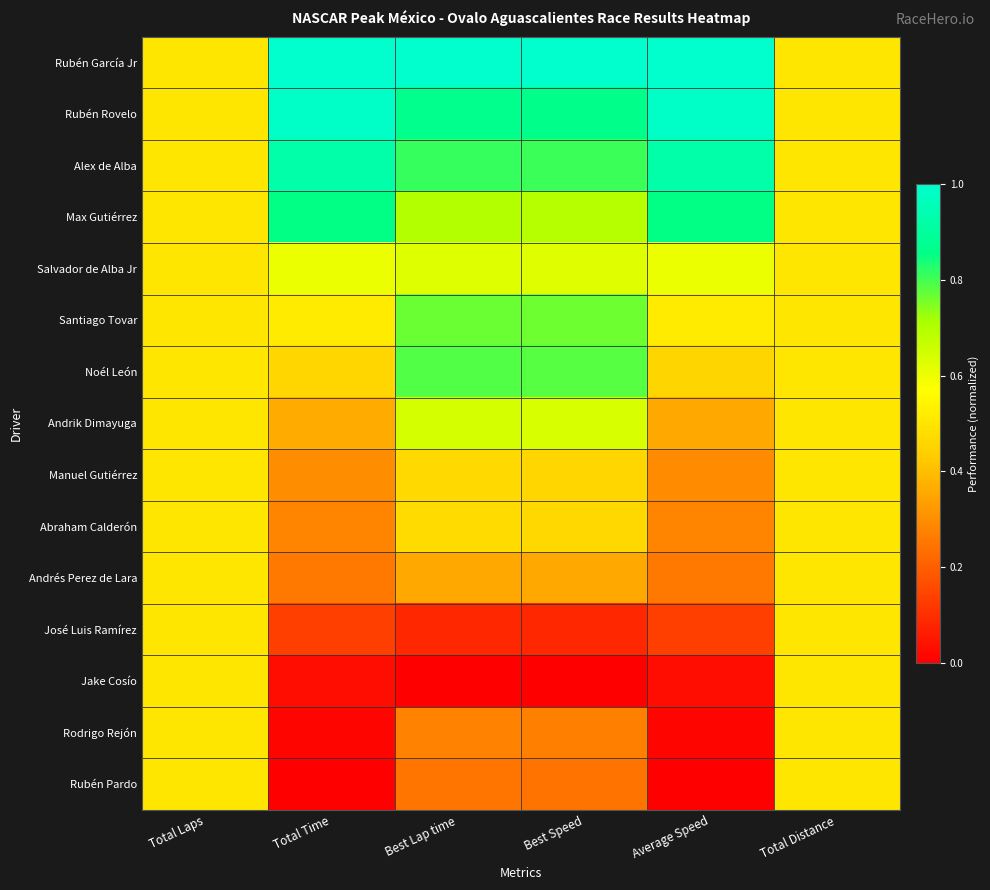

What is the maximum value shown in the chart?

1.0